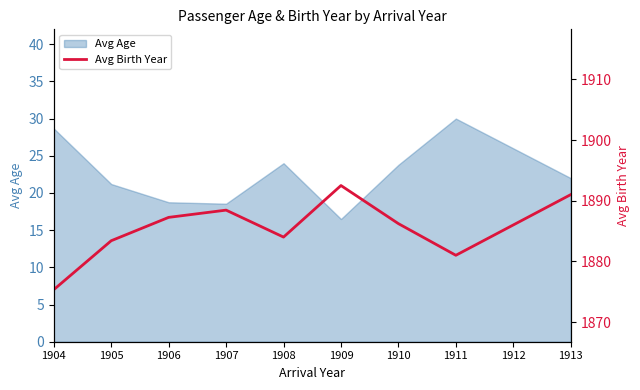

What is the lowest value of the Avg Age series?

16.5